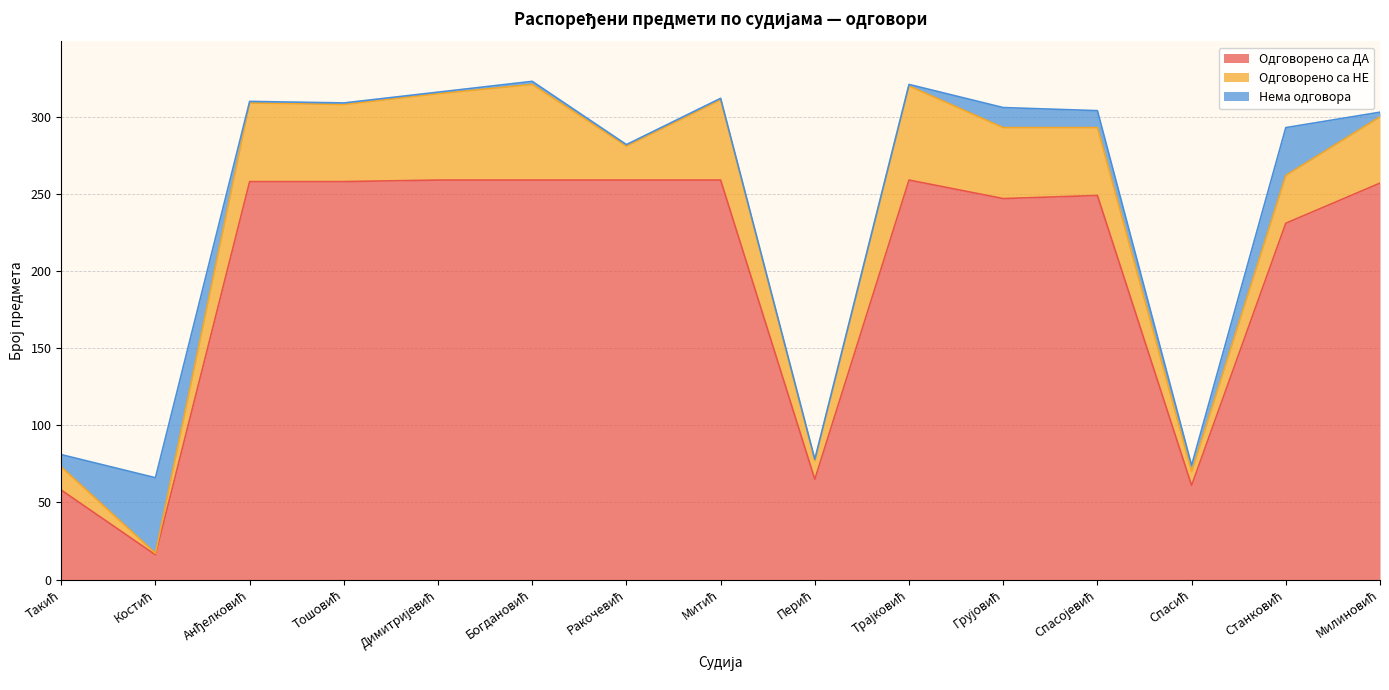

After their last crossing, which series has the higher values: Нема одговора or Одговорено са НЕ?

Одговорено са НЕ